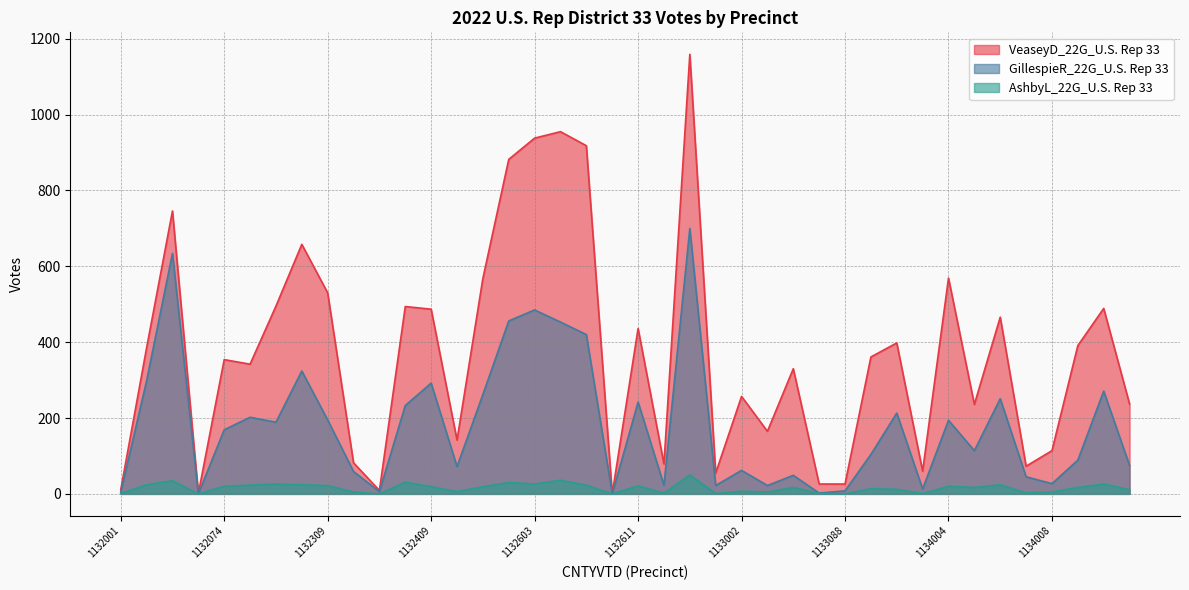

Reading left to right, what are all the values shown in this chart?

VeaseyD_22G_U.S. Rep 33: 11	385	746	1	354	342	495	658	530	82	9	494	487	142	568	882	938	955	918	0	436	79	1159	55	257	165	330	26	26	361	398	60	569	236	466	73	114	391	489	237
GillespieR_22G_U.S. Rep 33: 4	298	634	0	169	202	189	324	195	59	6	233	292	72	262	456	485	453	420	0	242	23	700	22	62	22	49	2	8	104	213	13	194	114	251	45	27	89	271	75
AshbyL_22G_U.S. Rep 33: 1	24	35	0	20	23	26	24	22	5	0	31	19	6	19	30	26	36	23	0	21	2	50	1	7	5	17	1	0	14	12	1	20	17	24	3	5	17	26	11